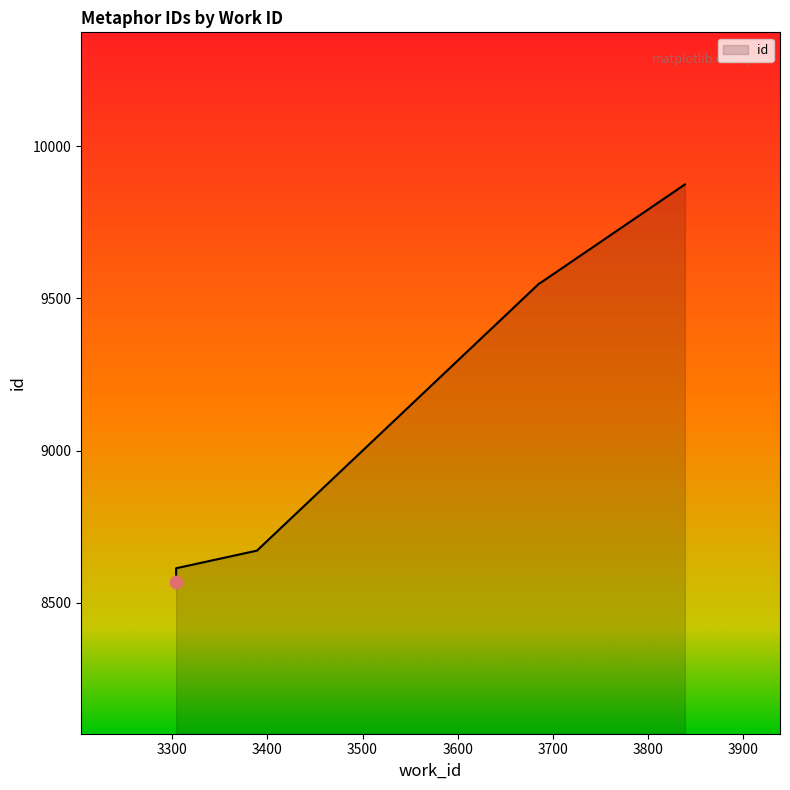

What is the ratio of the value at 3839 to the value at 3304?

1.1